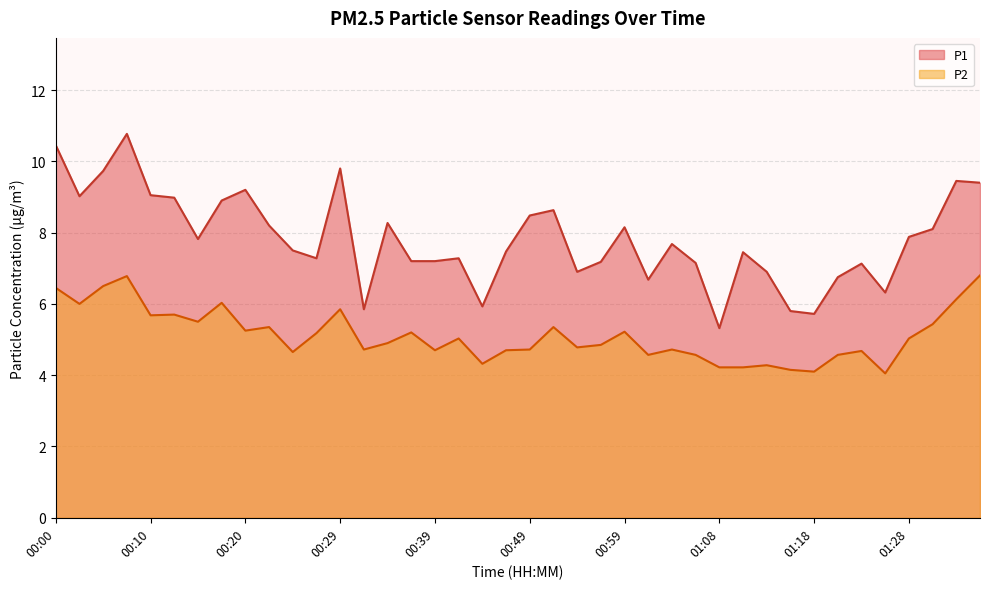

How many lines are shown in the chart?

2